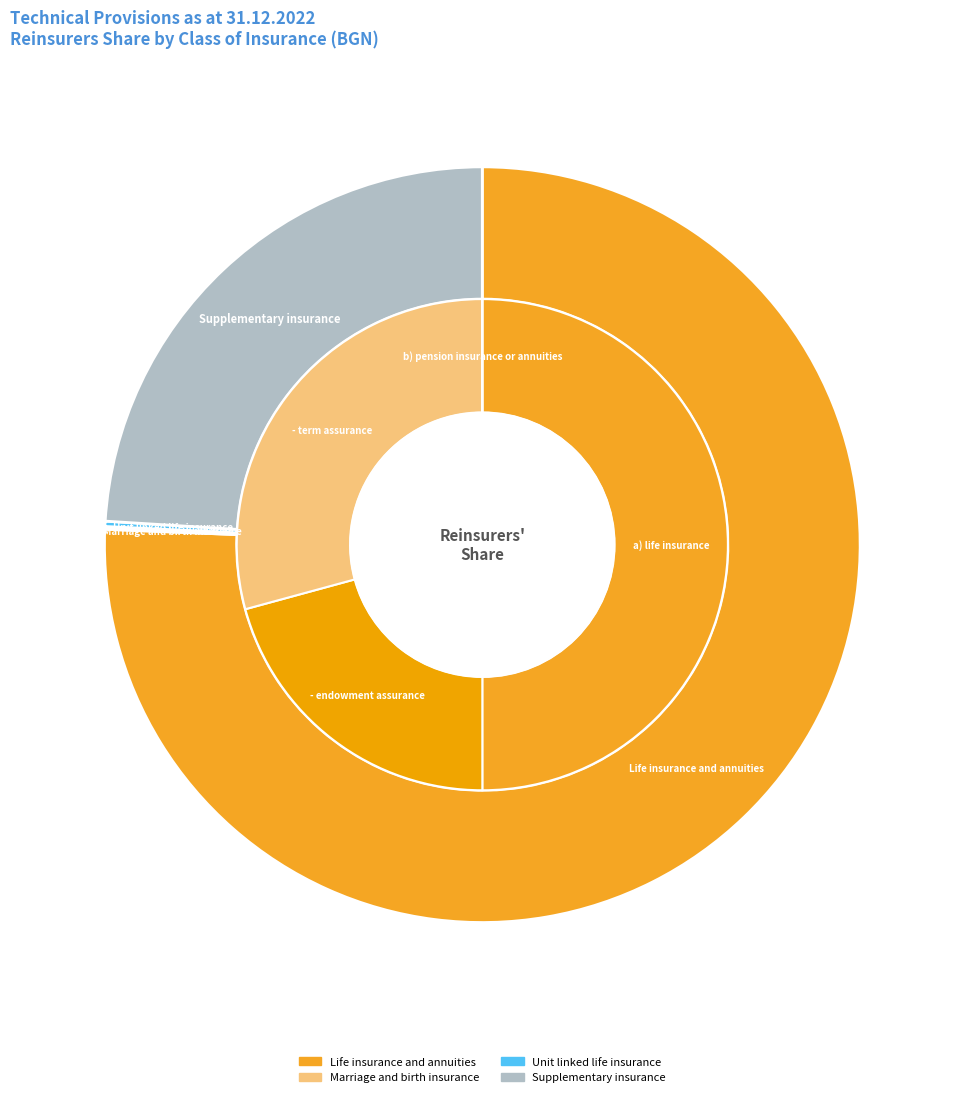

To the nearest percent, what is the average slice percentage?

20%